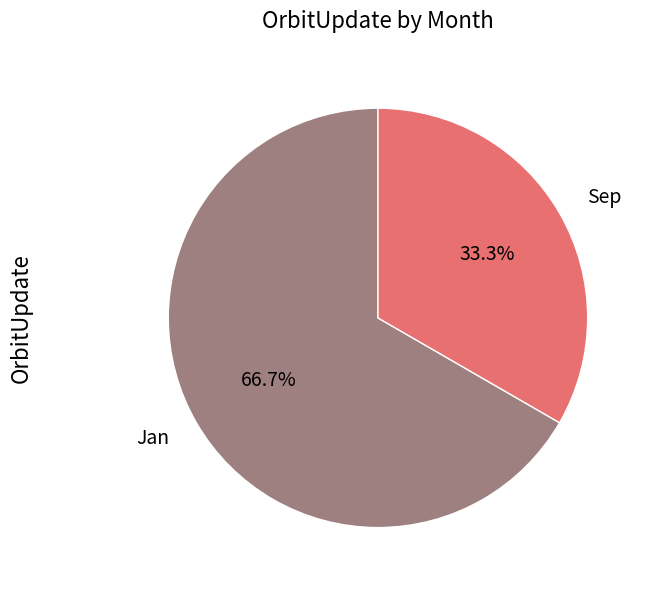

Between Jan and Sep, which is larger?

Jan